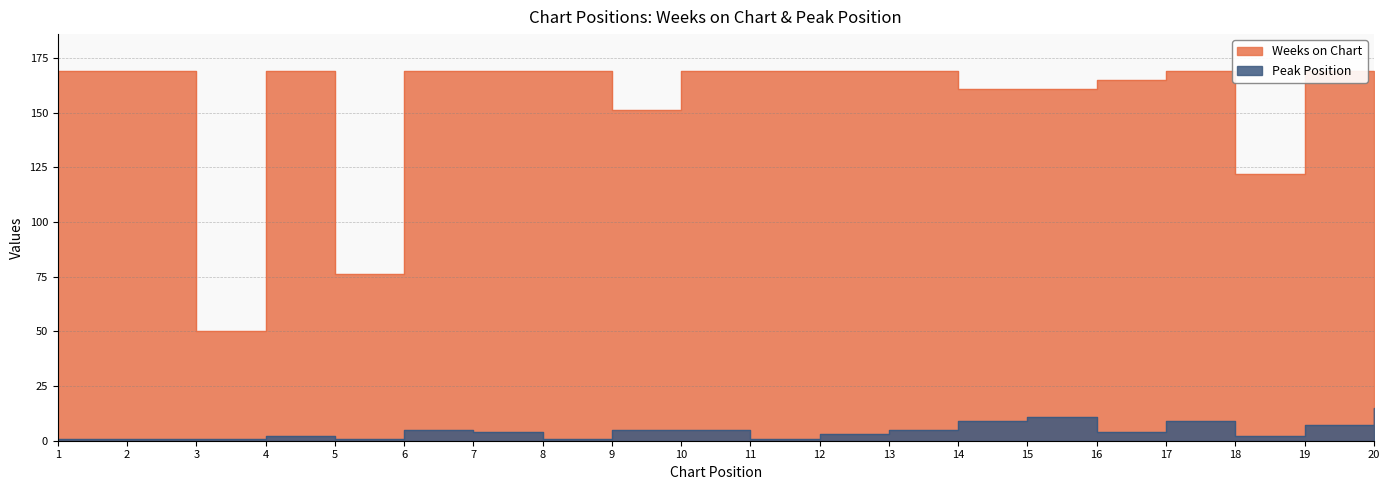

Does the chart display data point markers on the line(s)?

No